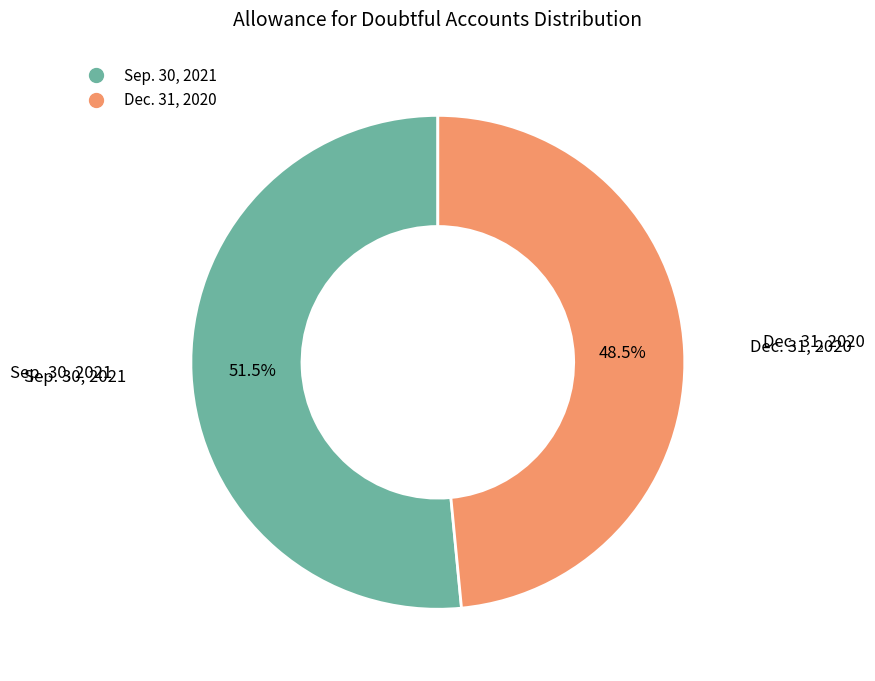

Does Dec. 31, 2020 account for over 50% of the chart?

No